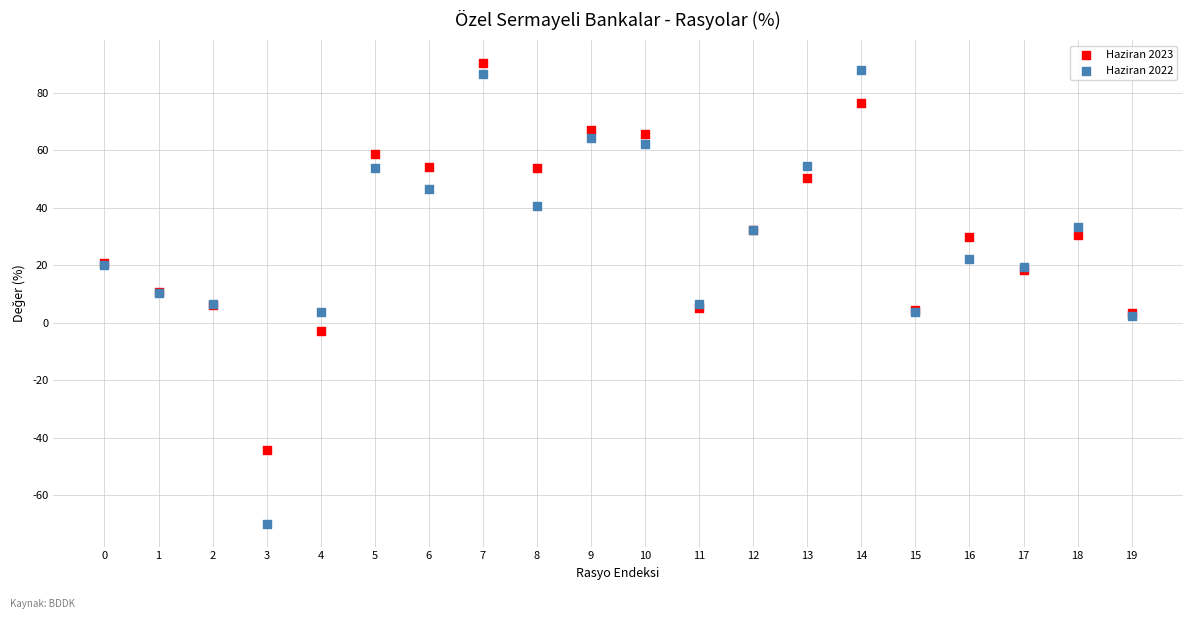

Which series reaches the minimum Y coordinate?

Haziran 2022